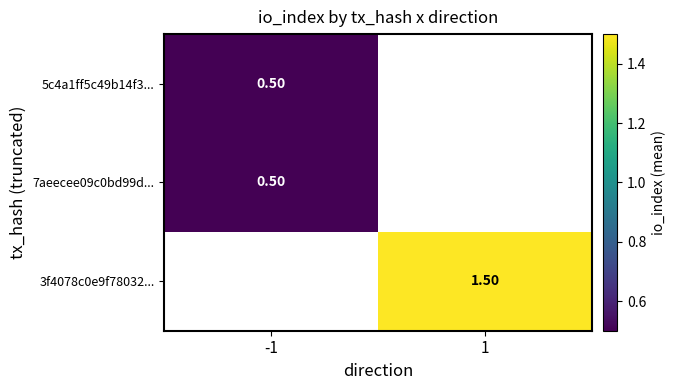

Is the value of 3f4078c0e9f78032... at 1 greater than the value of 5c4a1ff5c49b14f3... at -1?

Yes